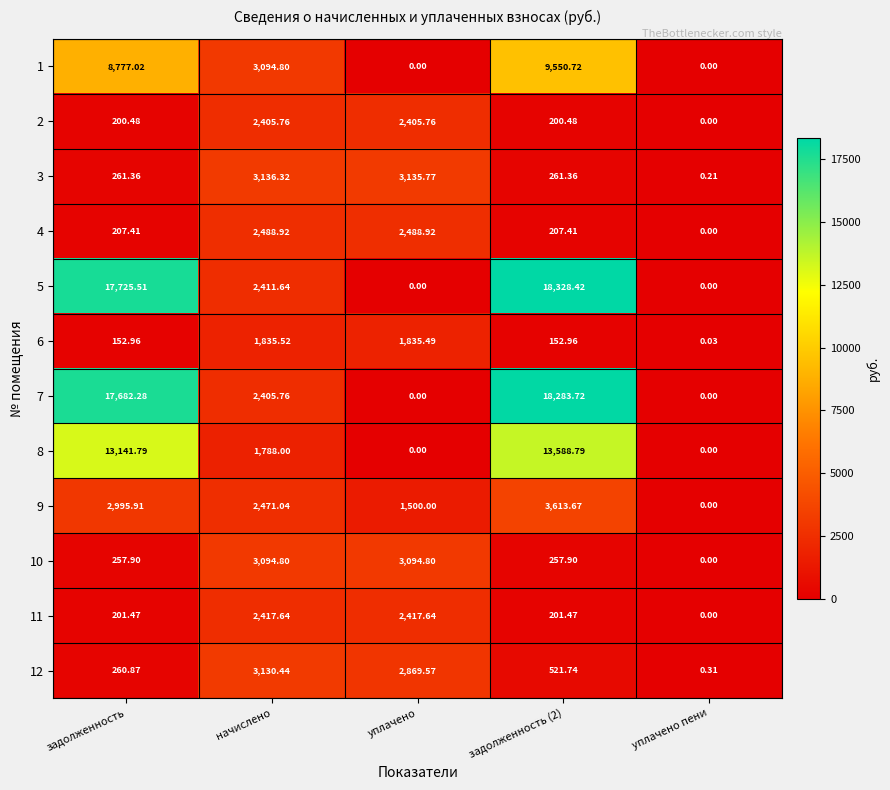

What is the total value across all series at начислено?

30680.6